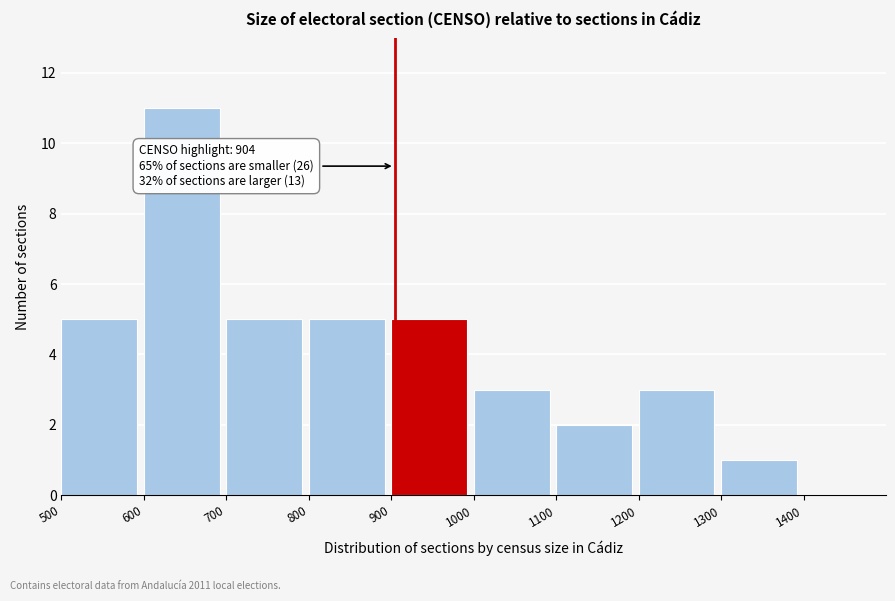

Which range on the x-axis has the tallest bar?

600 to 700